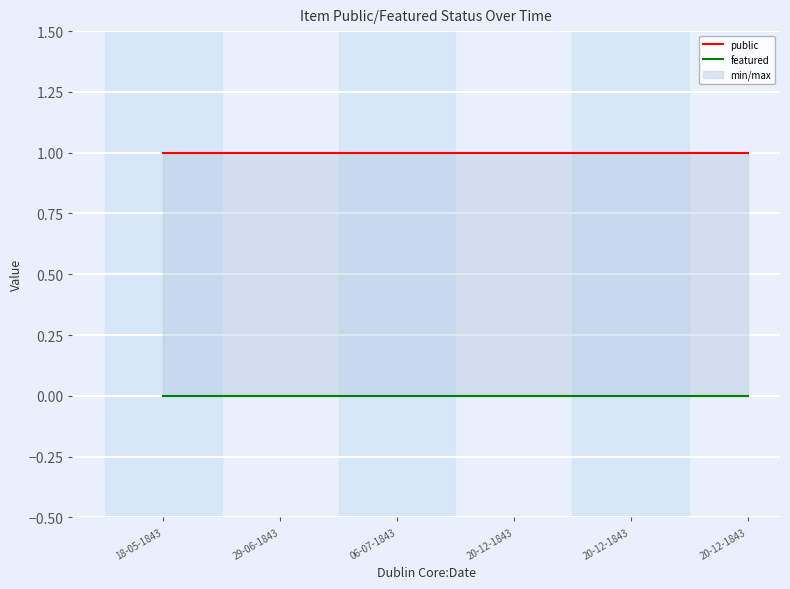

What is the spread (max minus min) of values at 20-12-1843?

1